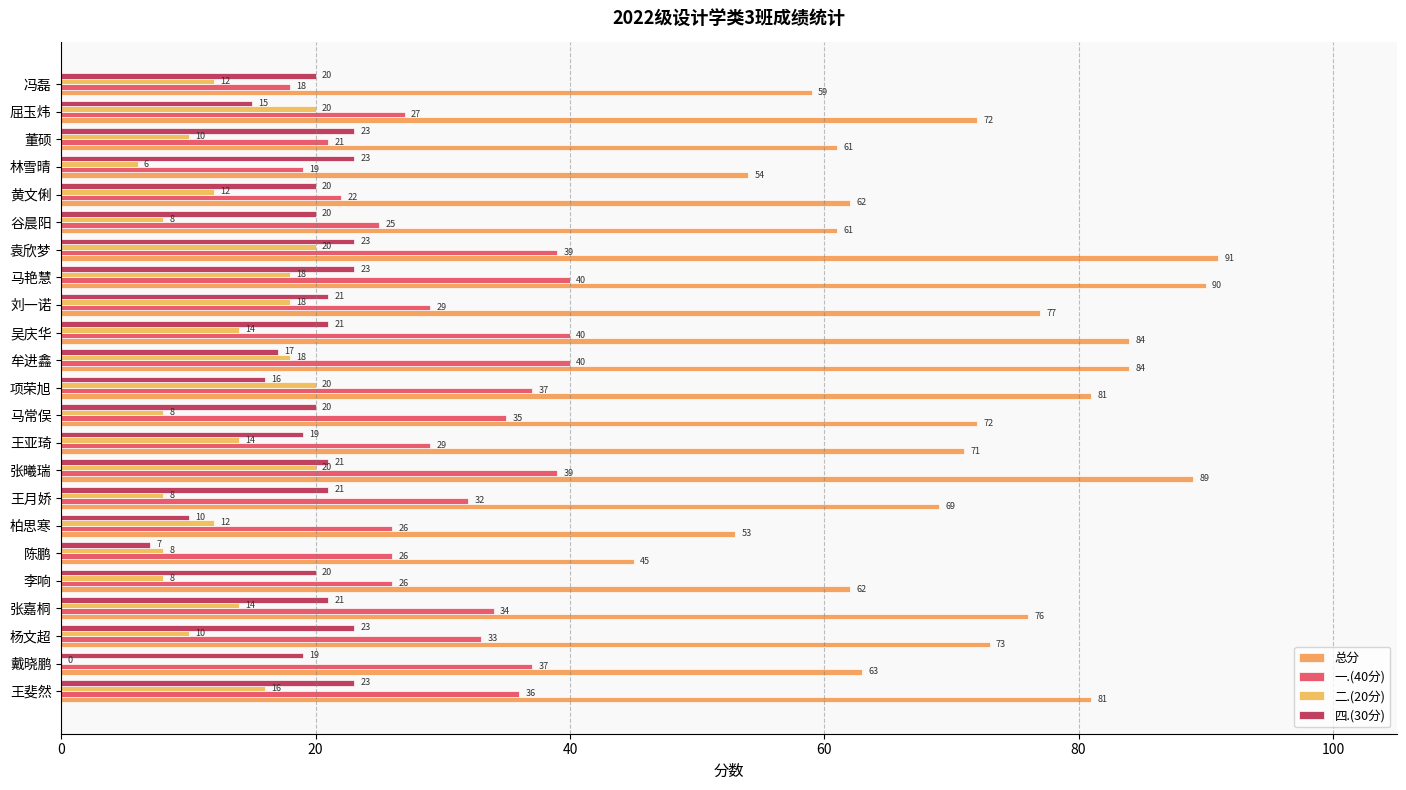

How many data points does each series have?

23